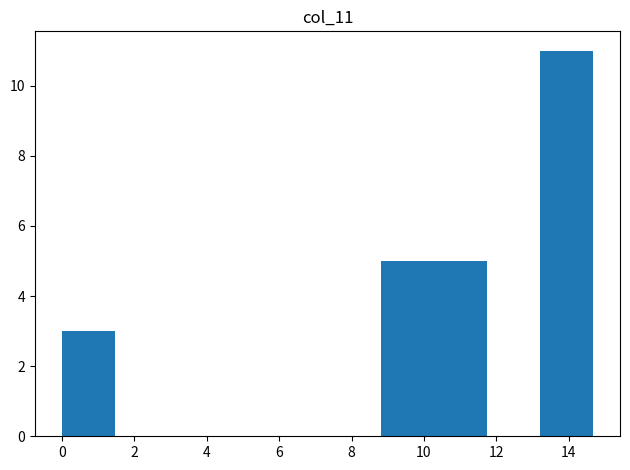

What is the height of the bar covering 0.0 to 1.4 on the x-axis? Neither the bar edges nor the heights are printed on the chart, so give them approximately, as read against the axes.

3